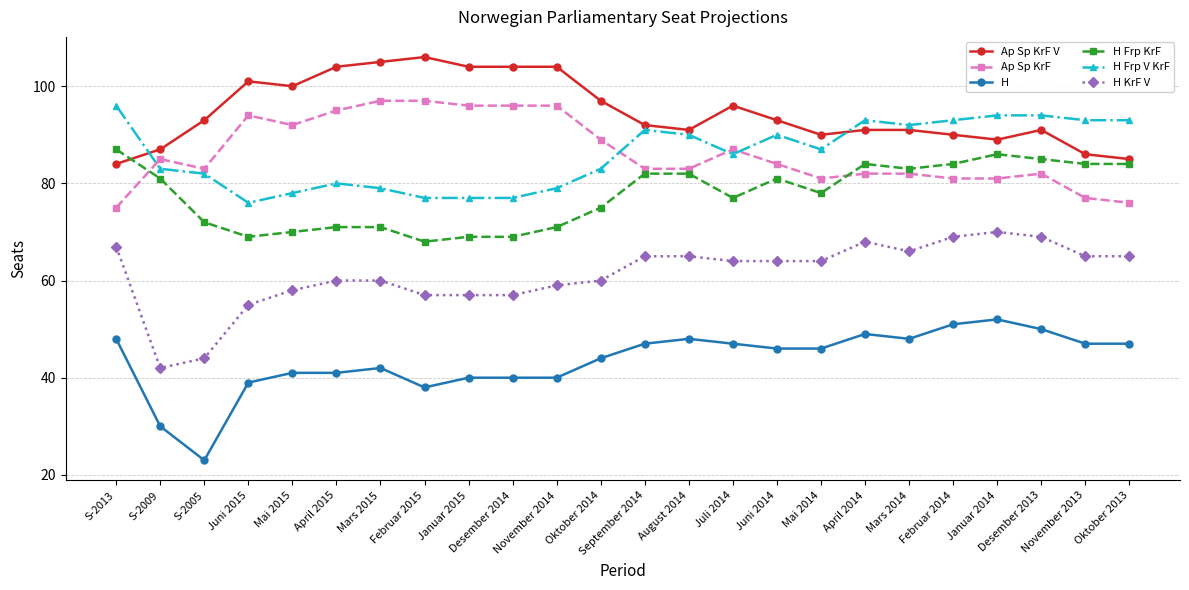

The value of Ap Sp KrF V at Januar 2014 is 29. True or false?

False